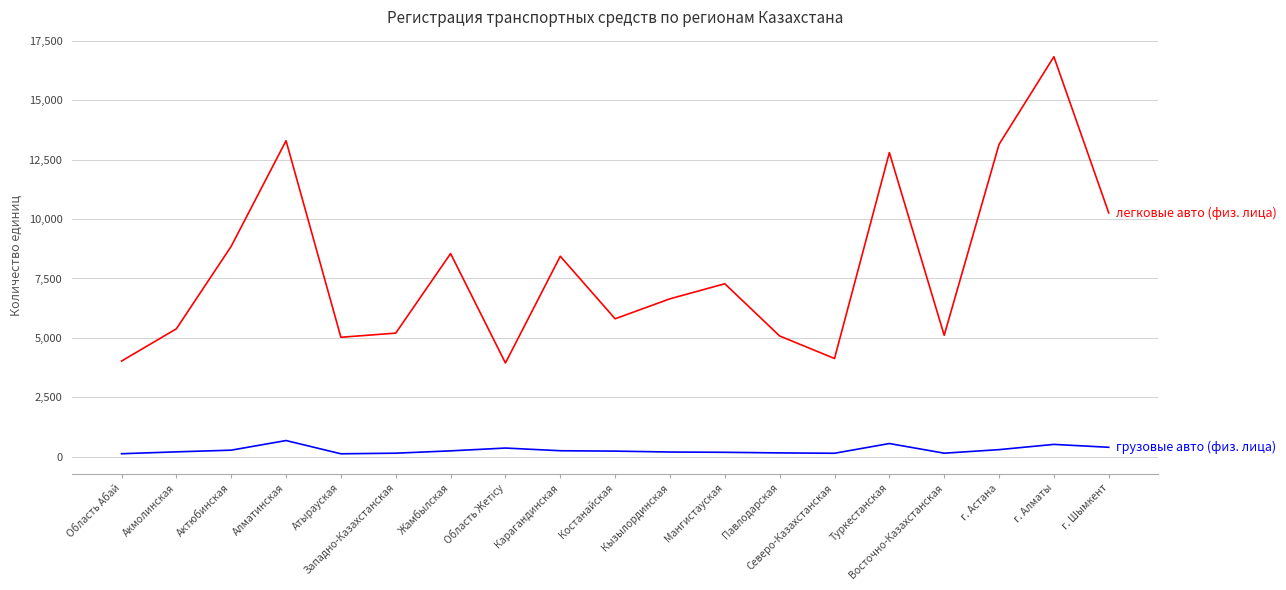

What is the difference between the highest and lowest values at Туркестанская?

12239